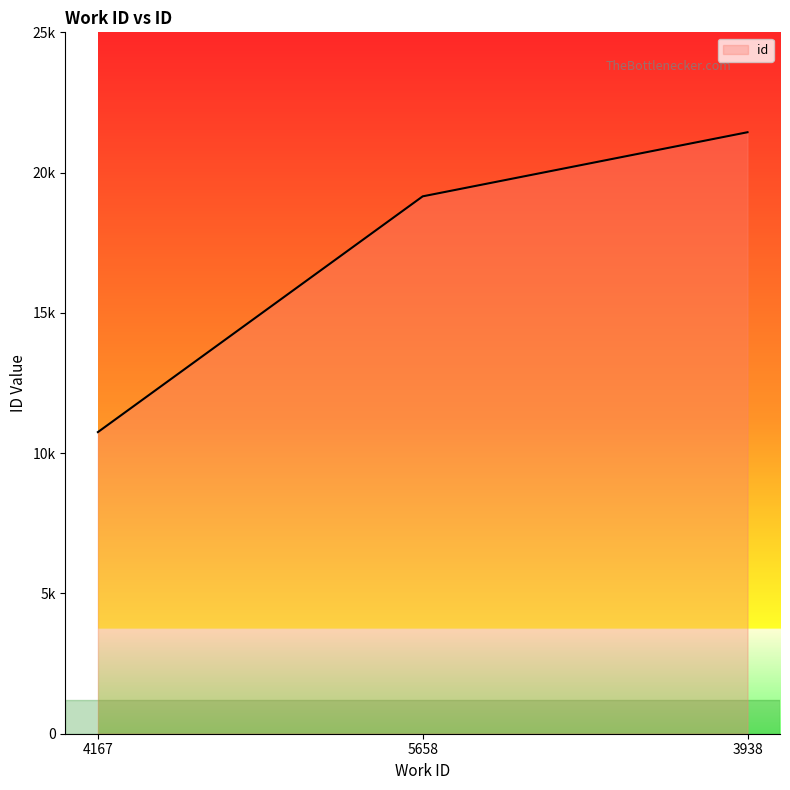

Reading right to left, extract all data points from this chart.

21439	19154	10751